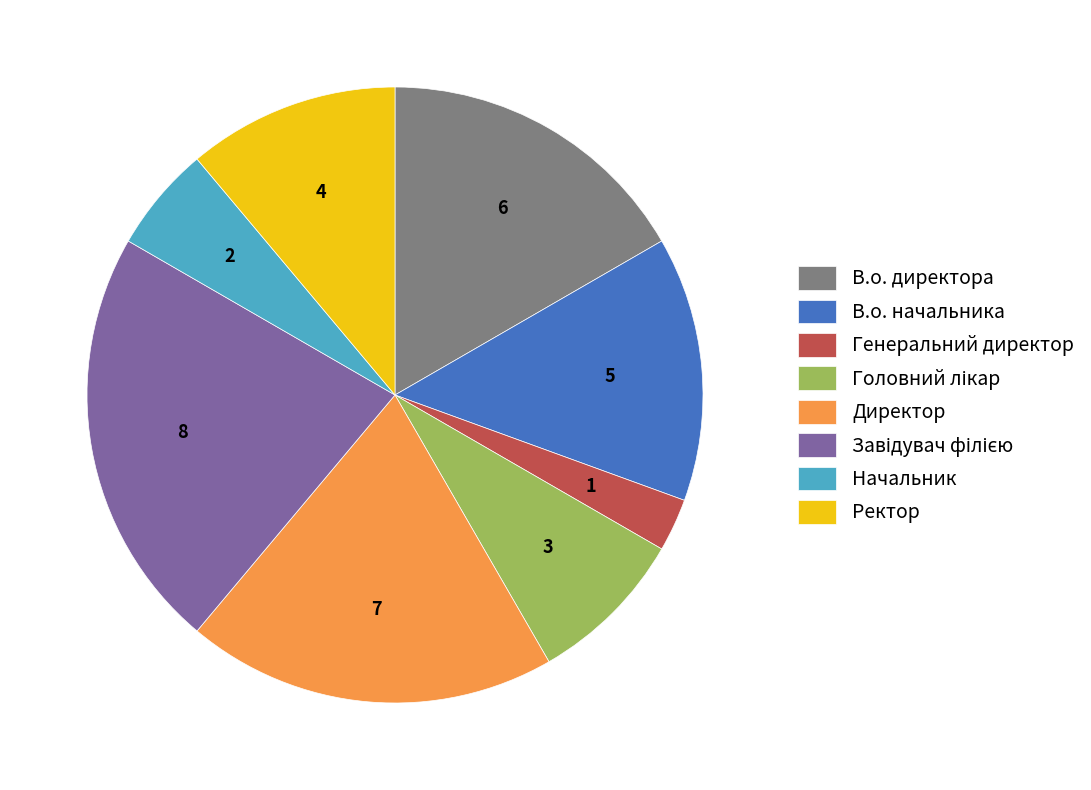

What is the ratio of the value at В.о. директора to the value at Начальник?

3.0